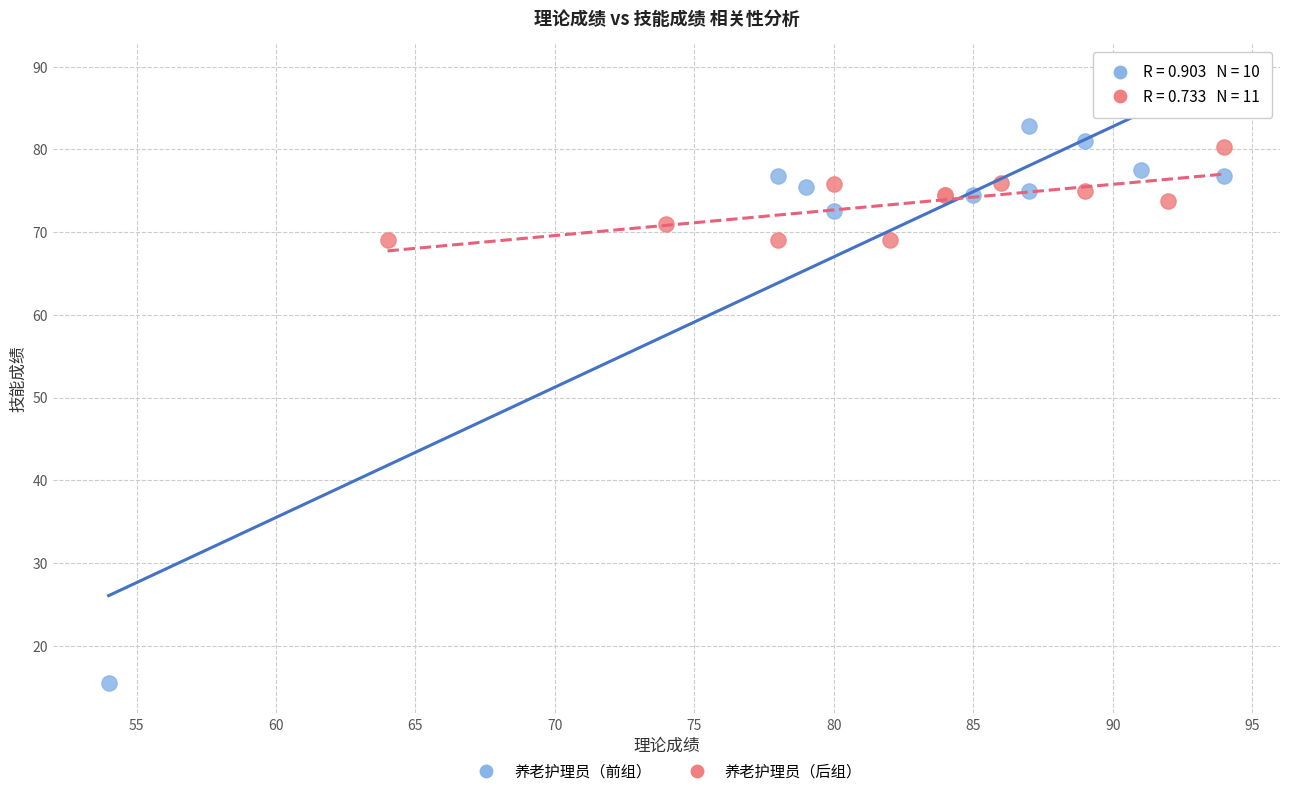

Which series contains the lowest Y value?

养老护理员（前组）